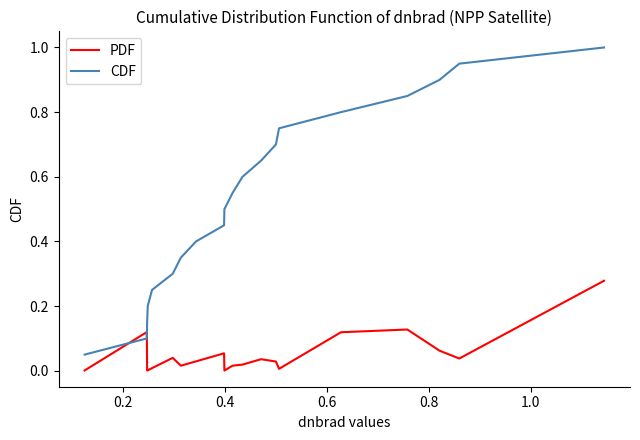

What is the greatest value displayed?

1.0